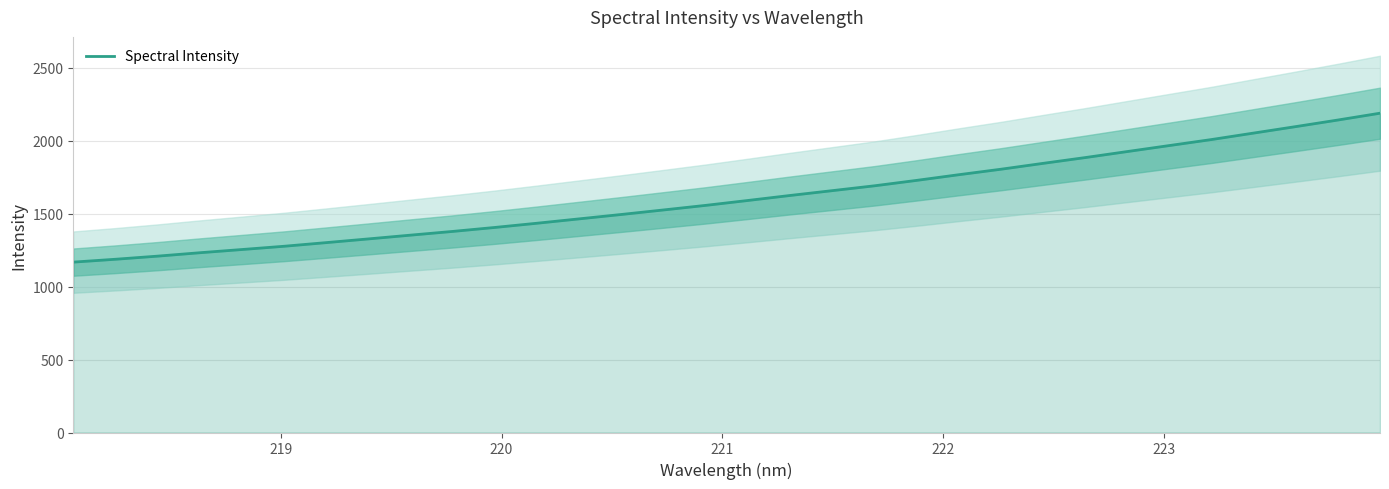

Count the number of data series in this chart.

1